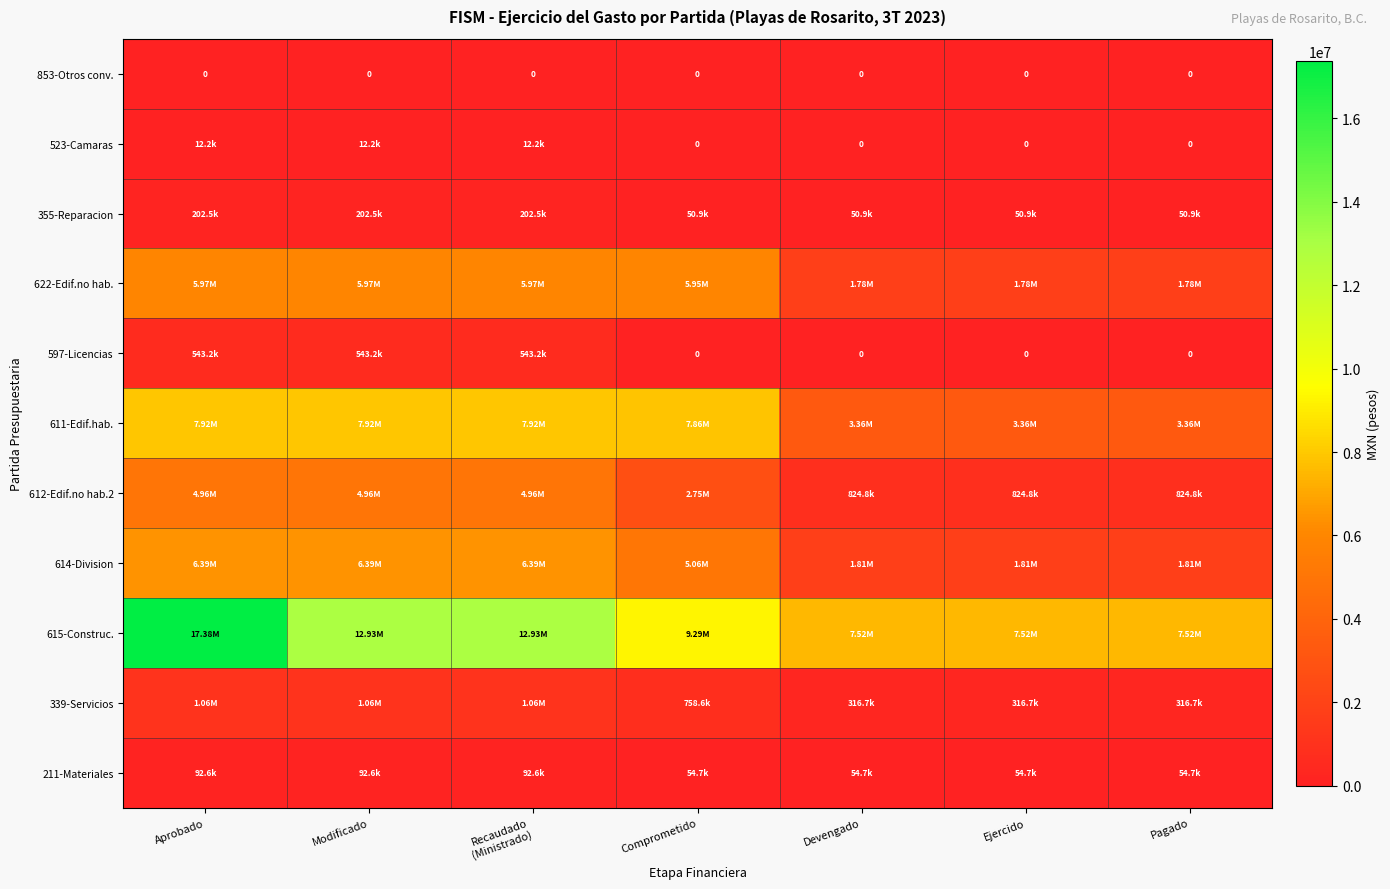

True or false: 615-Construc. has a value of 3215227.2 at Ejercido.

False